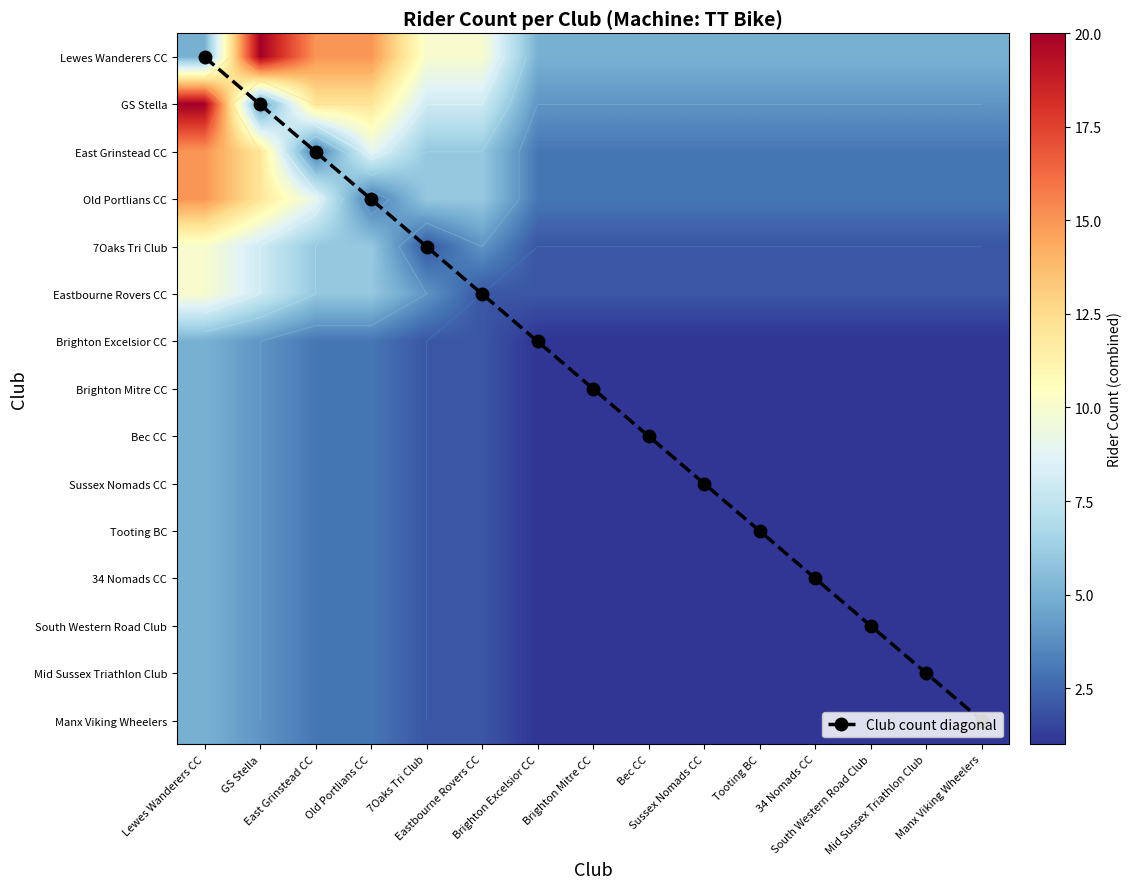

What is the difference between the maximum and second lowest values in the Club count diagonal series?

13